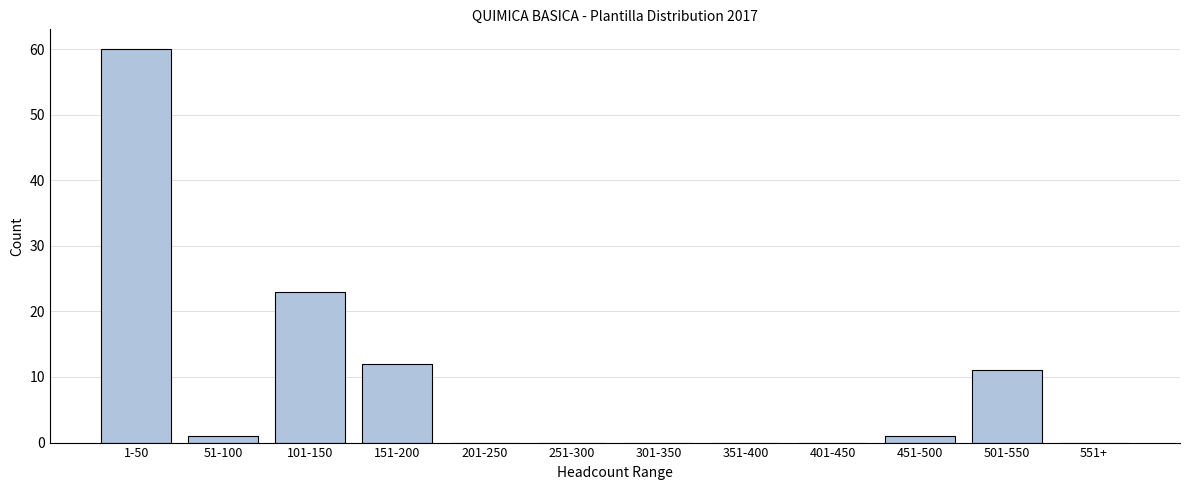

Reading left to right, list all the values displayed in this chart.

1-50=60	51-100=1	101-150=23	151-200=12	201-250=0	251-300=0	301-350=0	351-400=0	401-450=0	451-500=1	501-550=11	551+=0